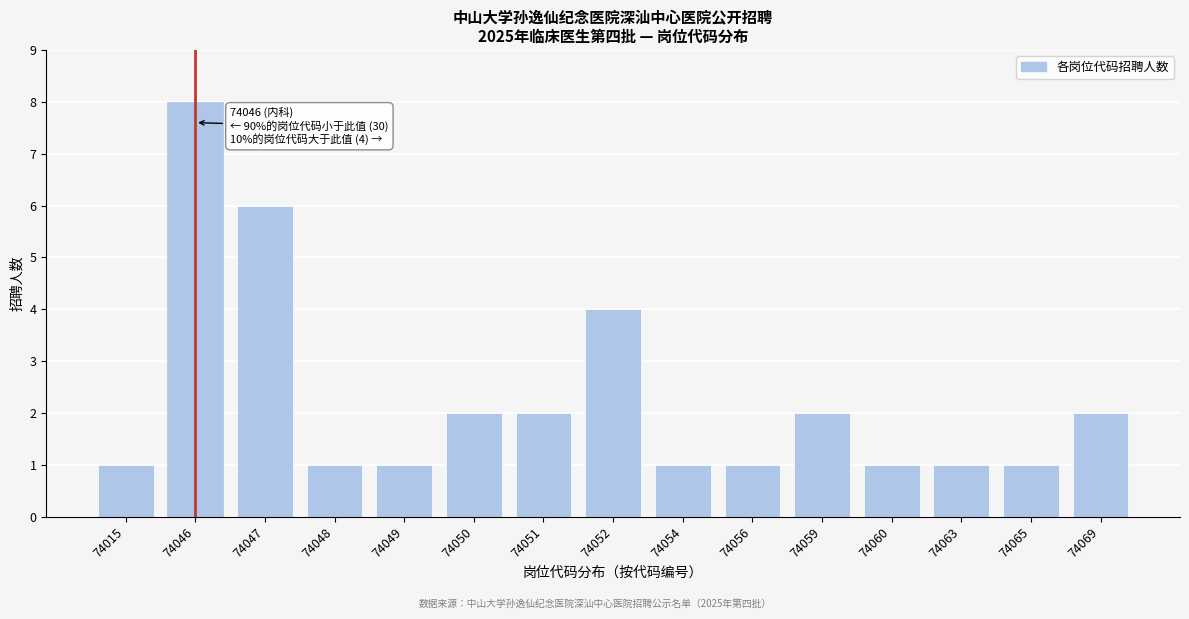

Reading left to right, transcribe all the data shown in this chart.

74015=1	74046=8	74047=6	74048=1	74049=1	74050=2	74051=2	74052=4	74054=1	74056=1	74059=2	74060=1	74063=1	74065=1	74069=2